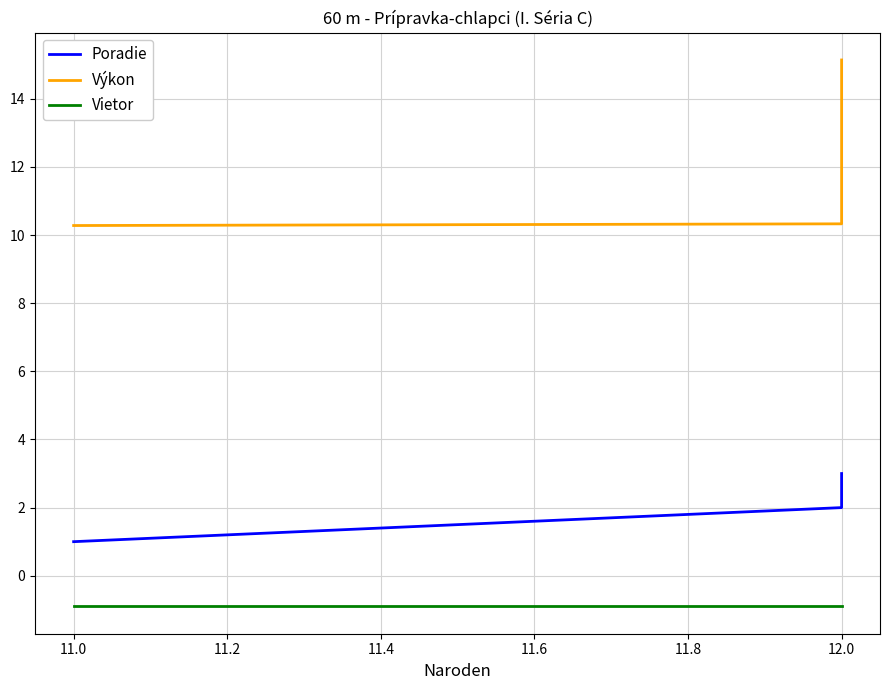

Which series has the largest range (max minus min)?

Výkon